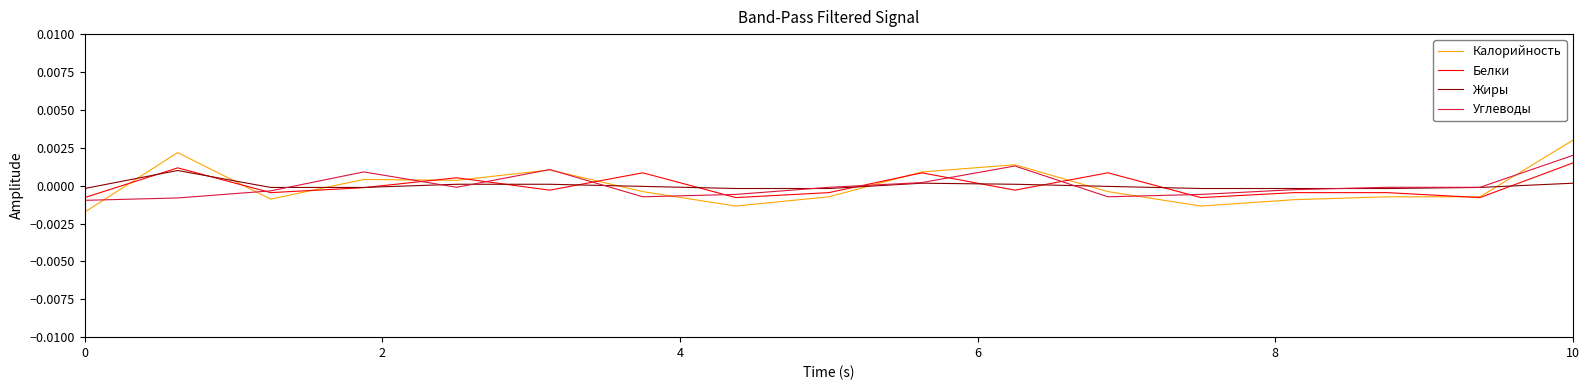

What are all the series names shown in the legend?

Калорийность, Белки, Жиры, Углеводы